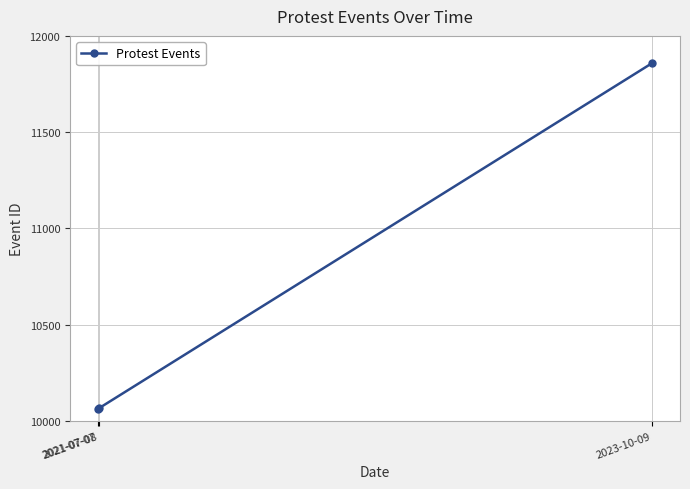

What is the greatest value displayed?

11859